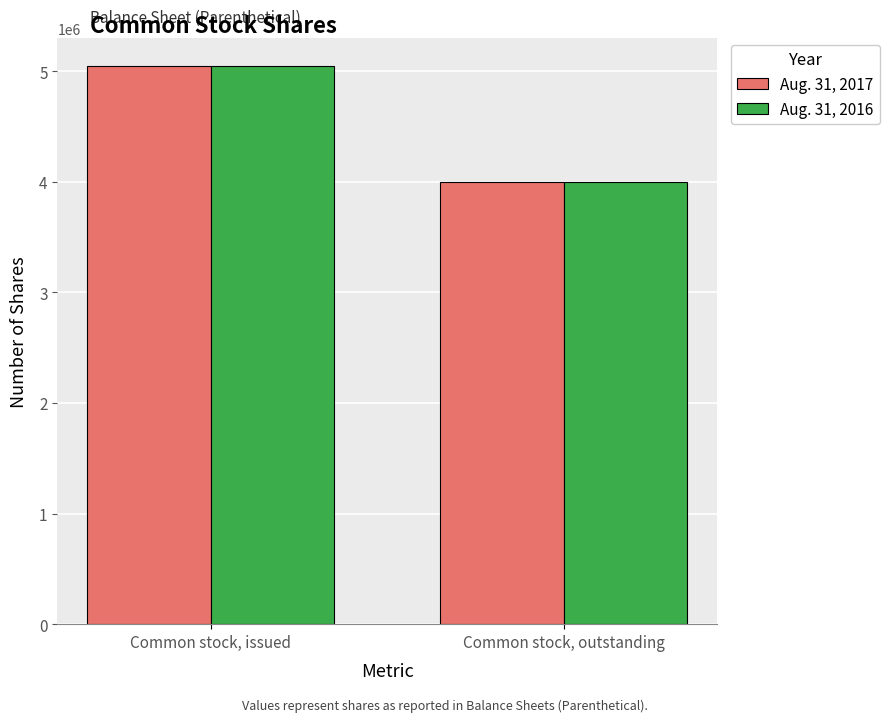

What is the difference between the Aug. 31, 2017 values at Common stock, outstanding and Common stock, issued?

1050000